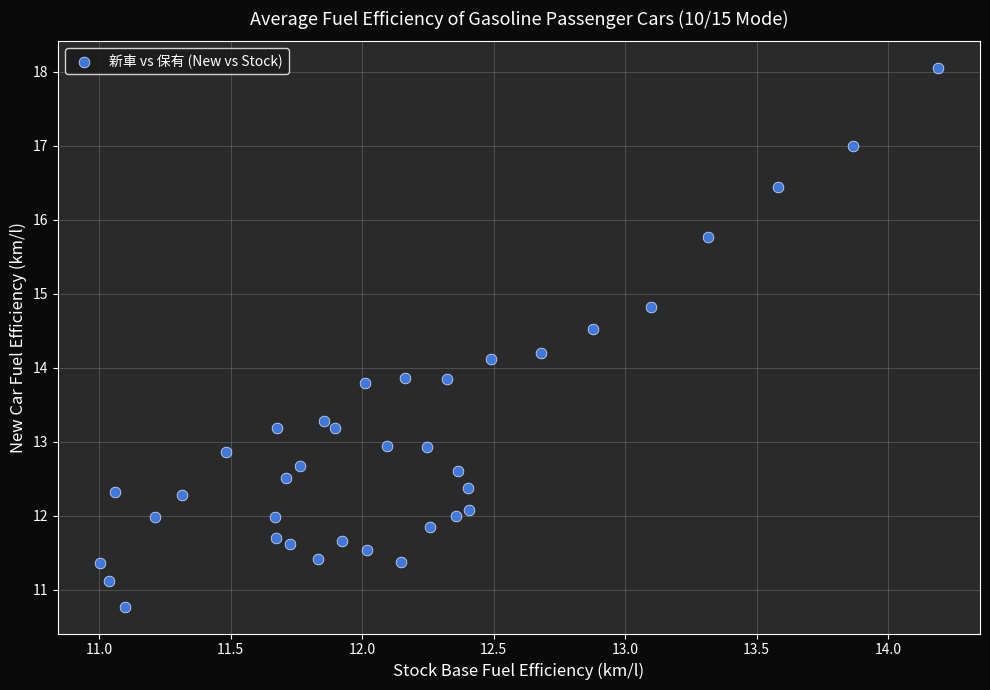

What is the range of Y values (max minus min)?

7.3